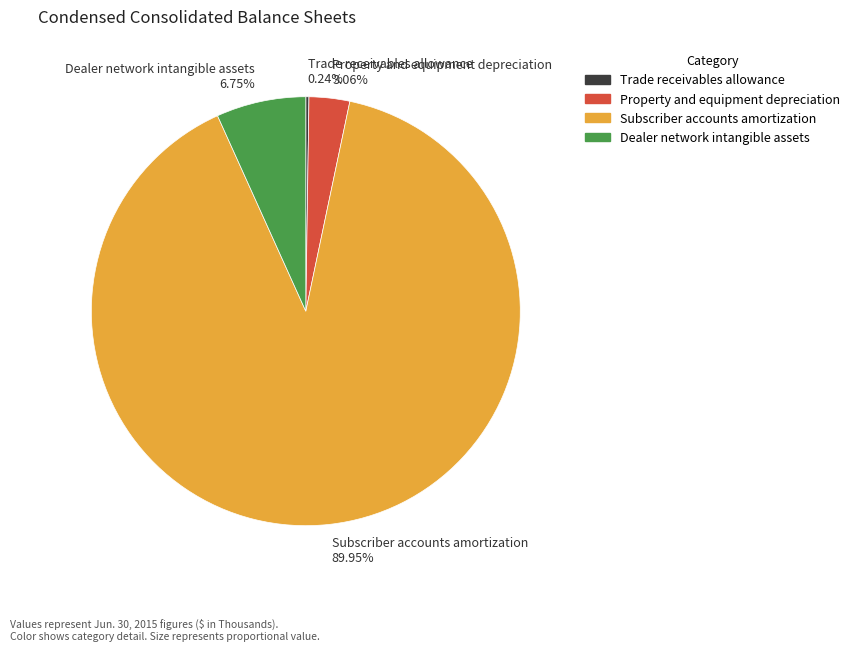

Is the sum of Property and equipment depreciation and Subscriber accounts amortization greater than half?

Yes